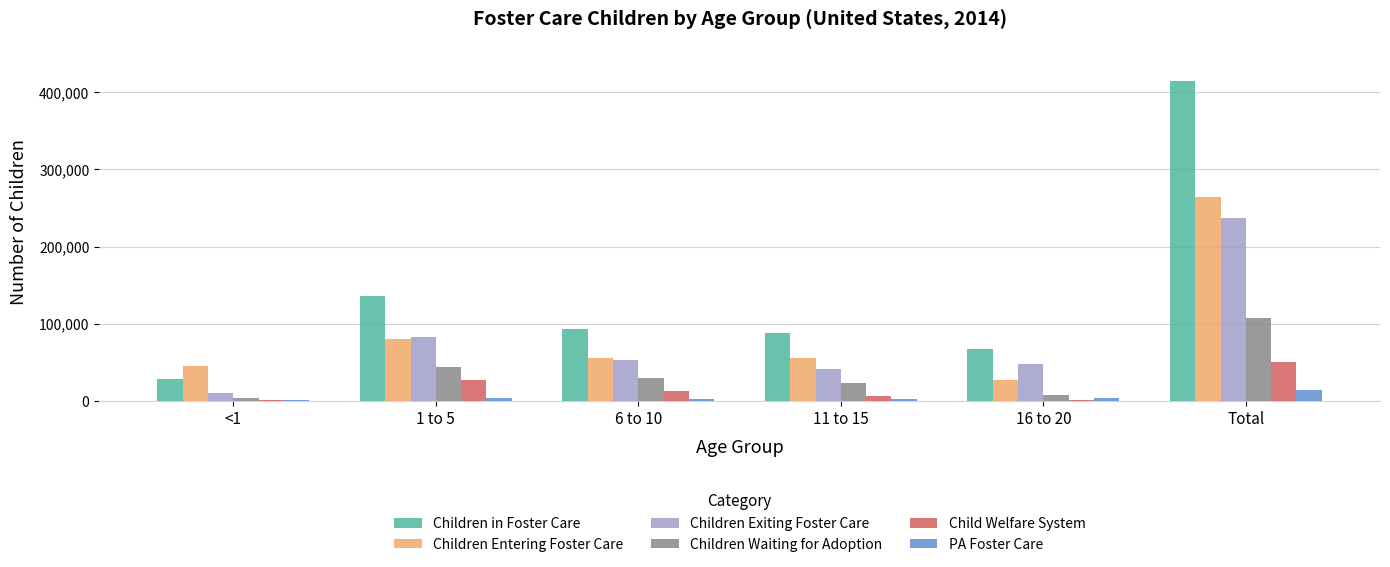

At which category is the sum across all series the highest?

Total